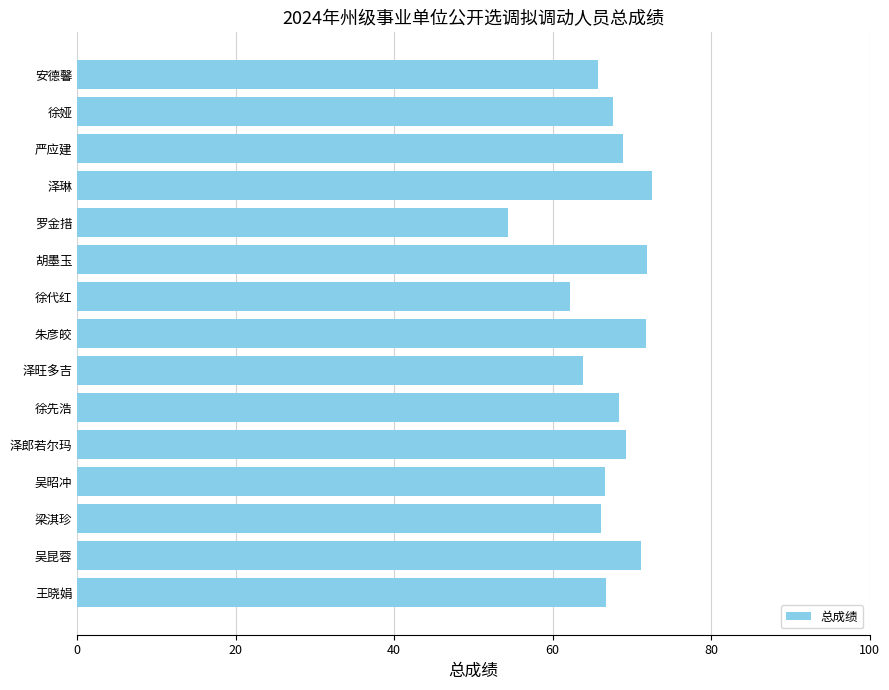

Between 安德馨 and 徐代红, which is larger?

安德馨